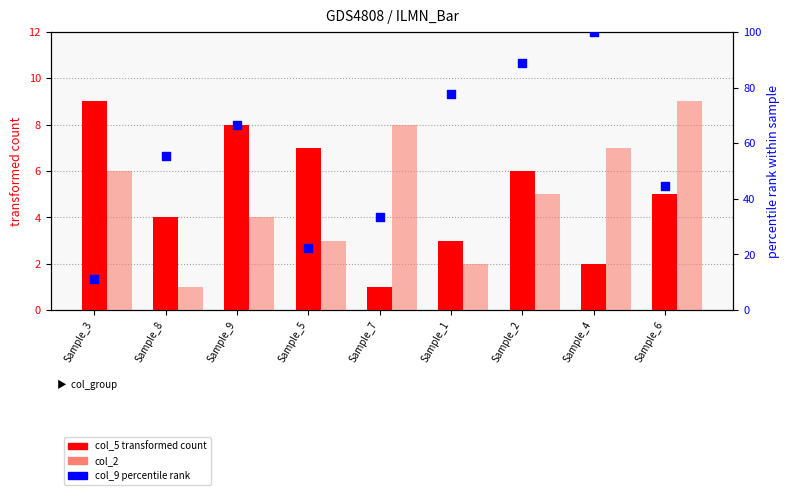

Which series has the largest Y range (max minus min)?

col_9 (percentile rank)